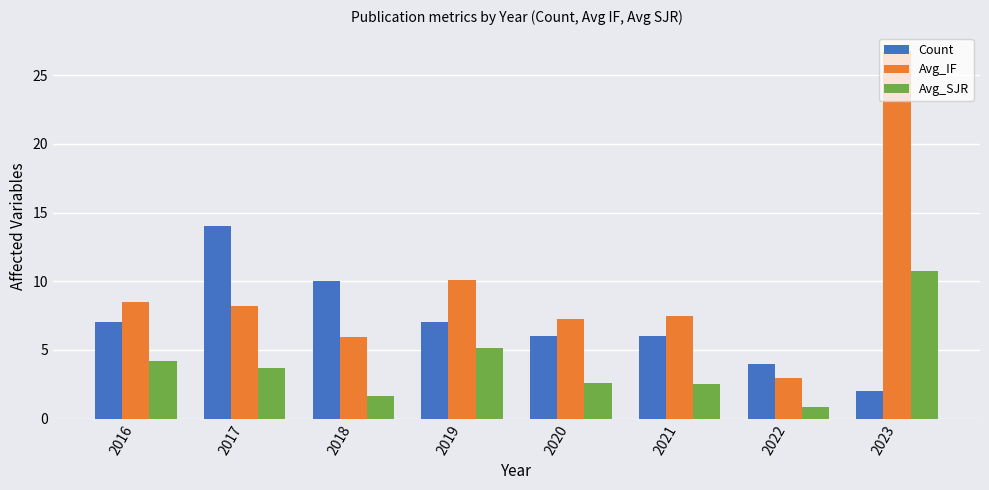

How many bars are there in total?

24